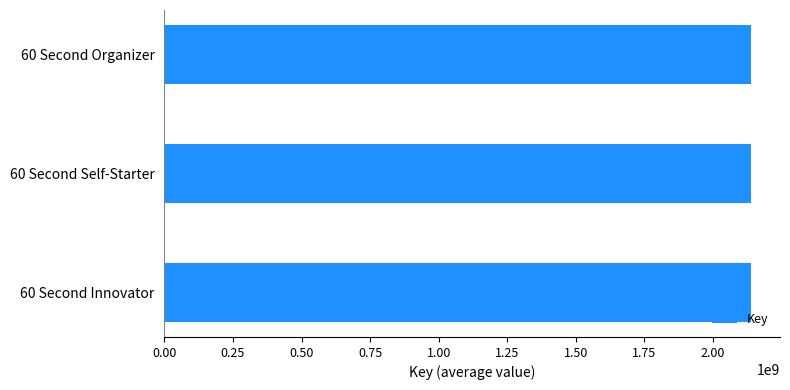

What is the sum of all values?

6413087445